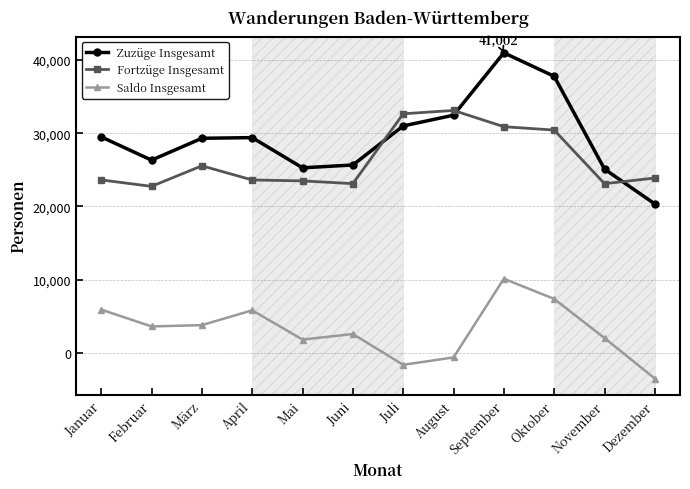

At how many categories does at least one series exceed 21977?

12